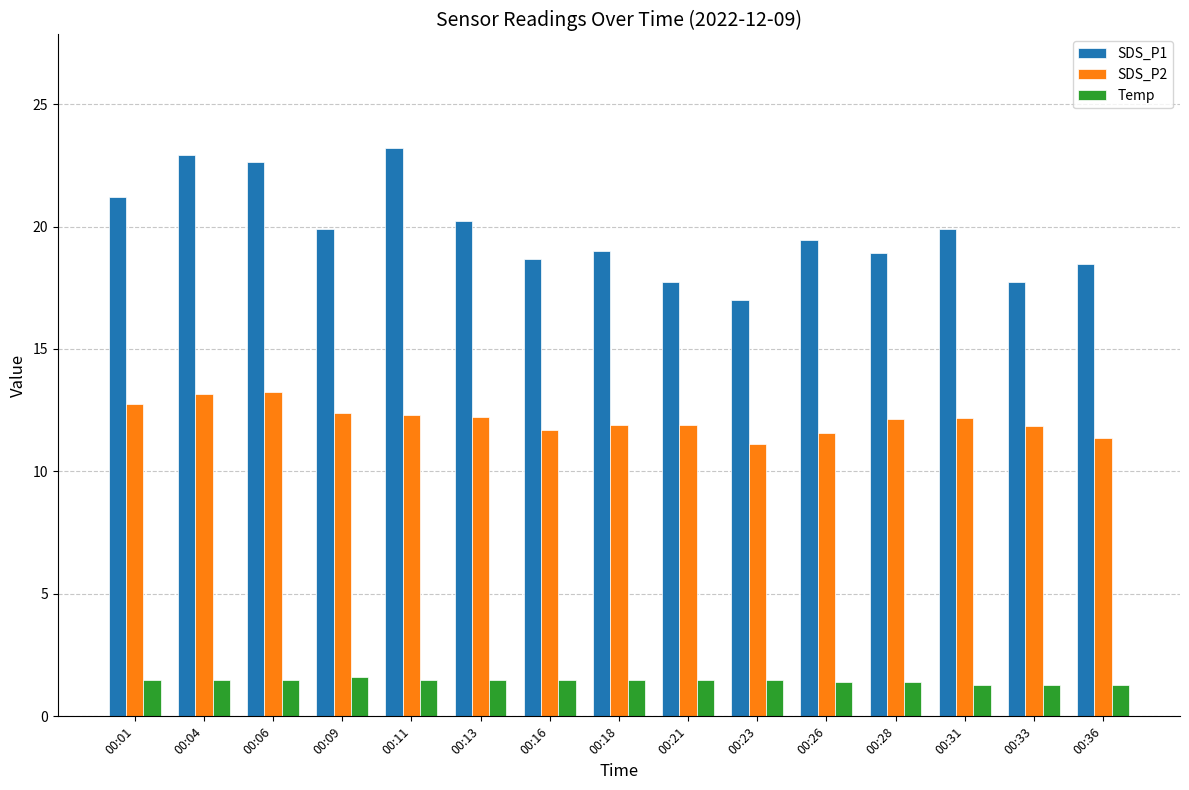

At how many categories does at least one series exceed 4?

15